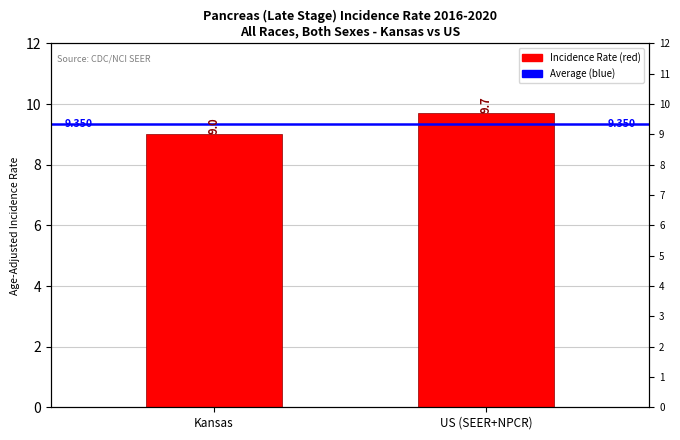

Which has a higher value, US (SEER+NPCR) or Kansas?

US (SEER+NPCR)